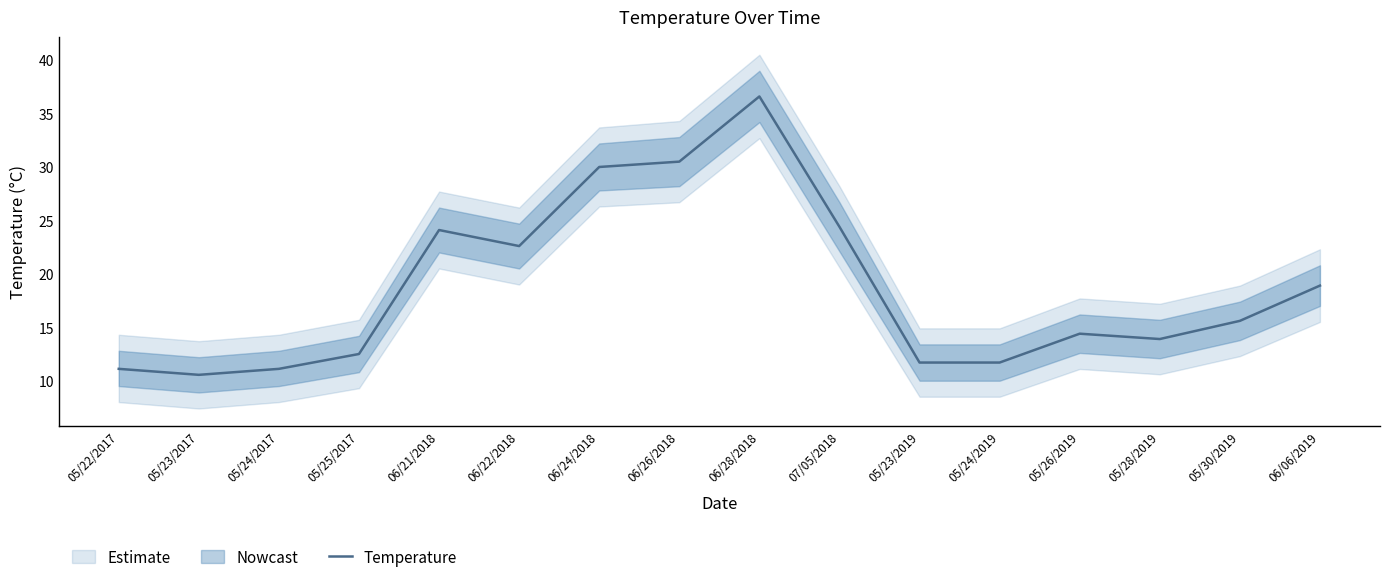

How many points are lower than both their immediate neighbors (excluding endpoints)?

3